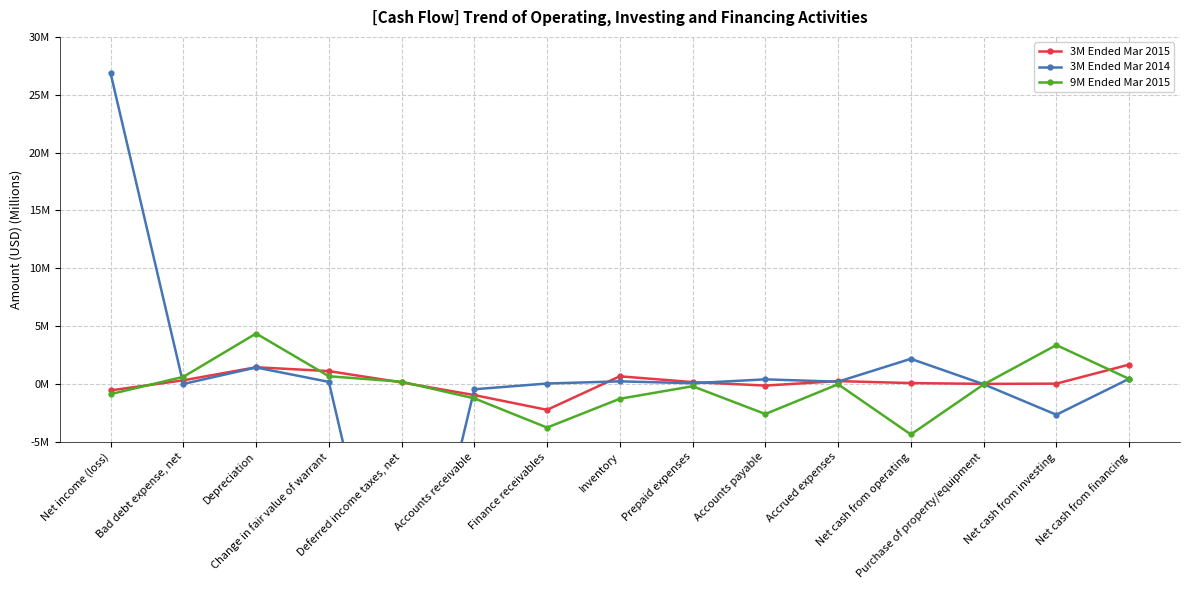

At which label does 3M Ended Mar 2014 reach its minimum?

Deferred income taxes, net